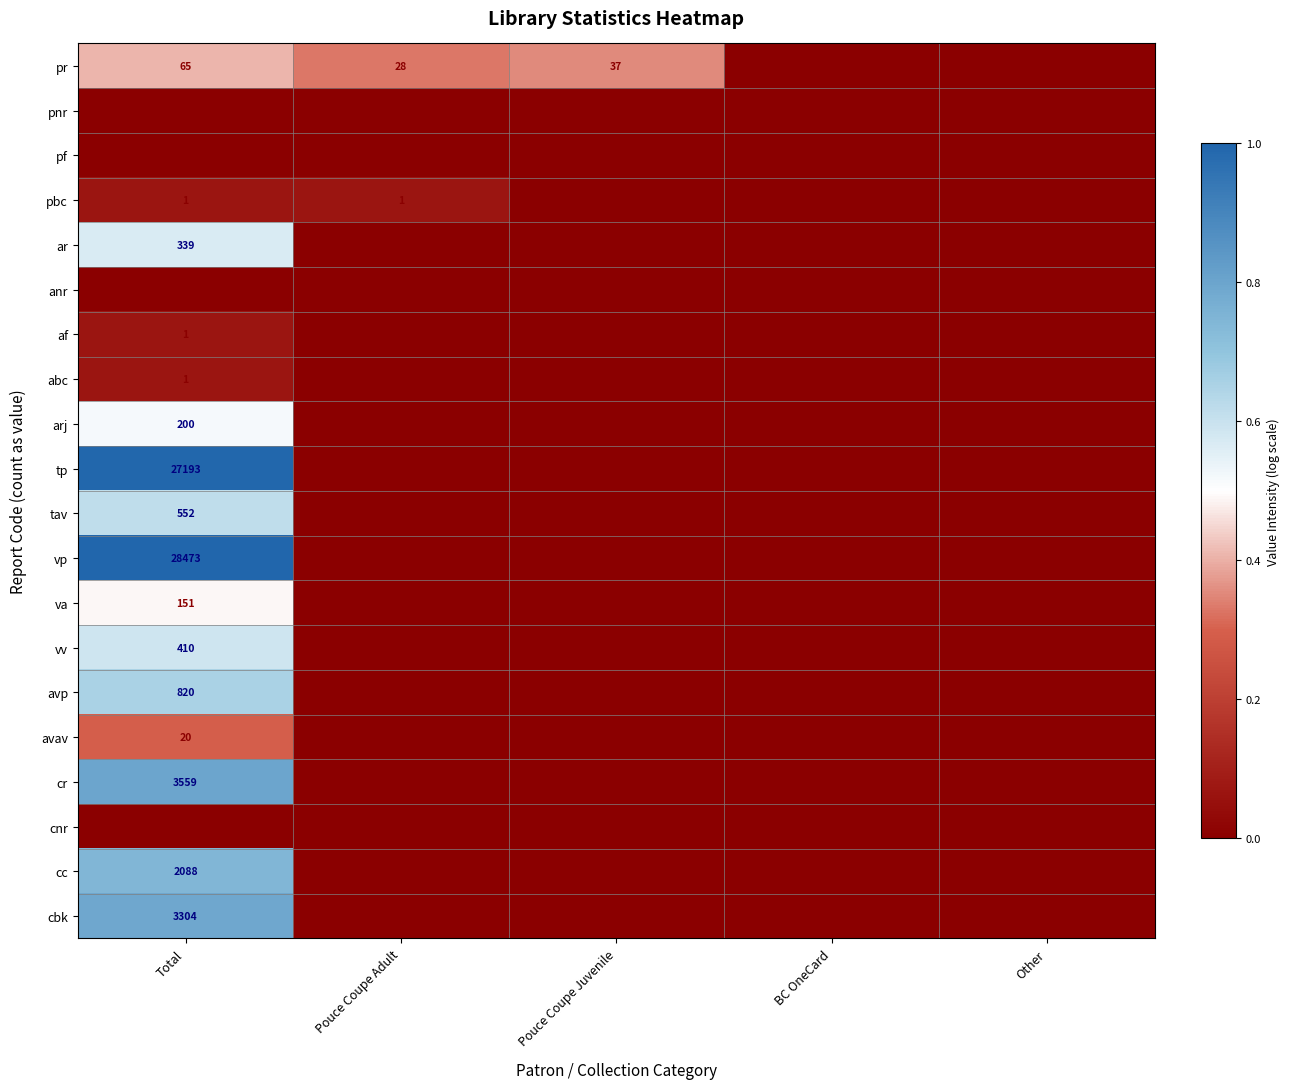

Is it true that pbc equals 0 at Pouce Coupe Juvenile?

True